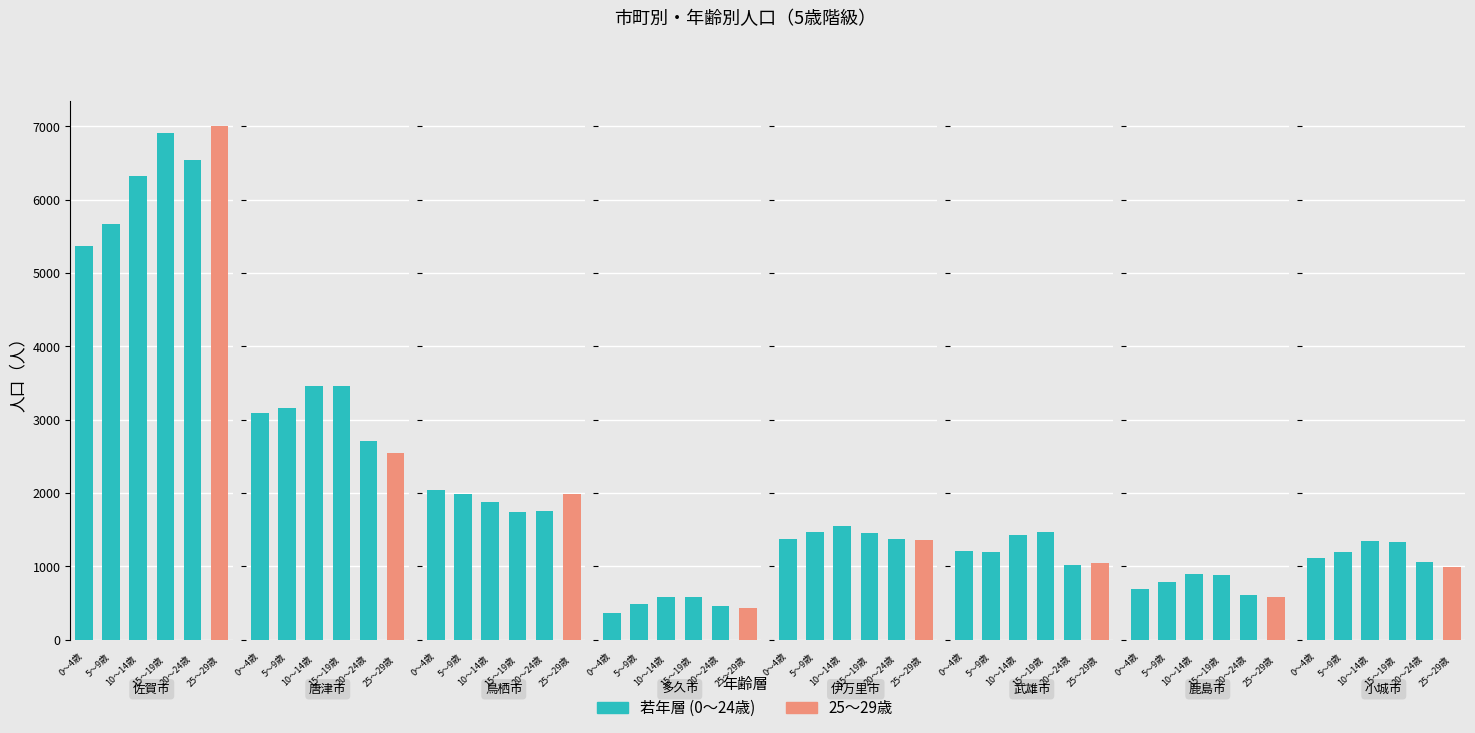

At which category is the sum across all series the highest?

佐賀市